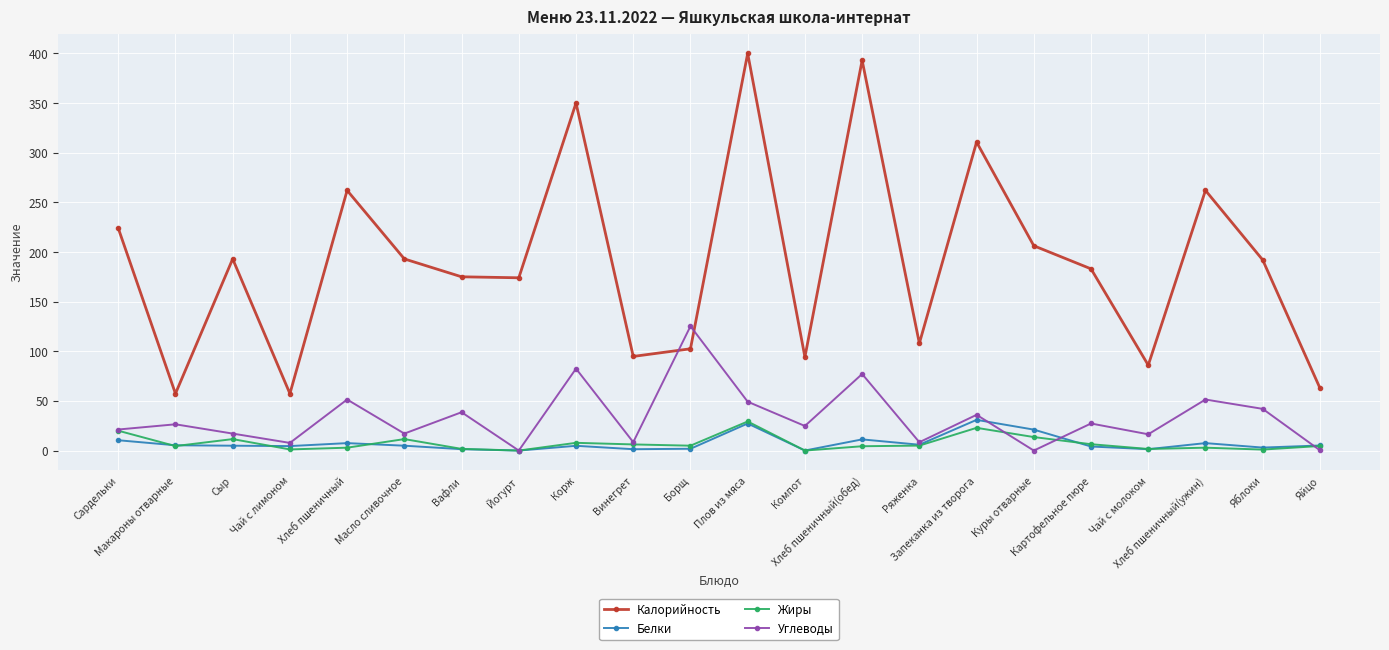

At which category does Жиры reach its first local valley?

Макароны отварные